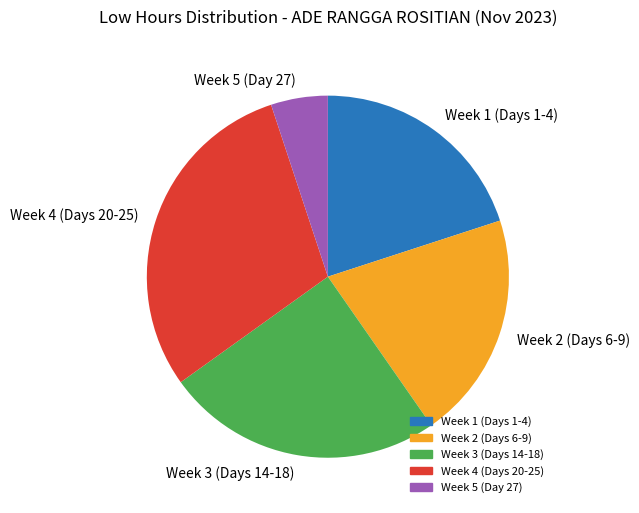

Do Week 3 (Days 14-18) and Week 2 (Days 6-9) together represent more than half of the pie?

No